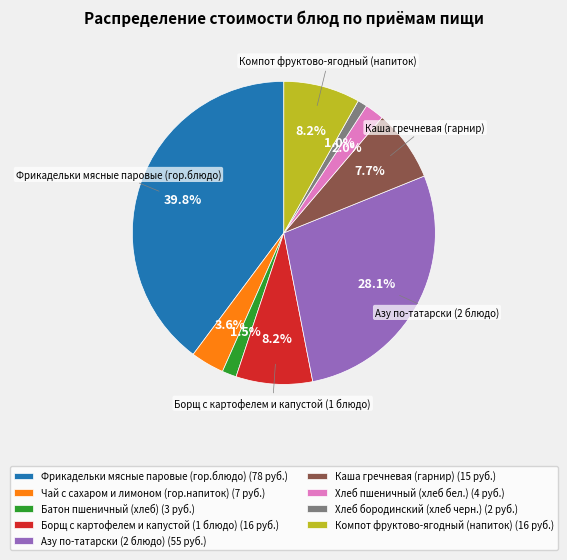

Which has a higher value, Хлеб пшеничный (хлеб бел.) or Фрикадельки мясные паровые (гор.блюдо)?

Фрикадельки мясные паровые (гор.блюдо)